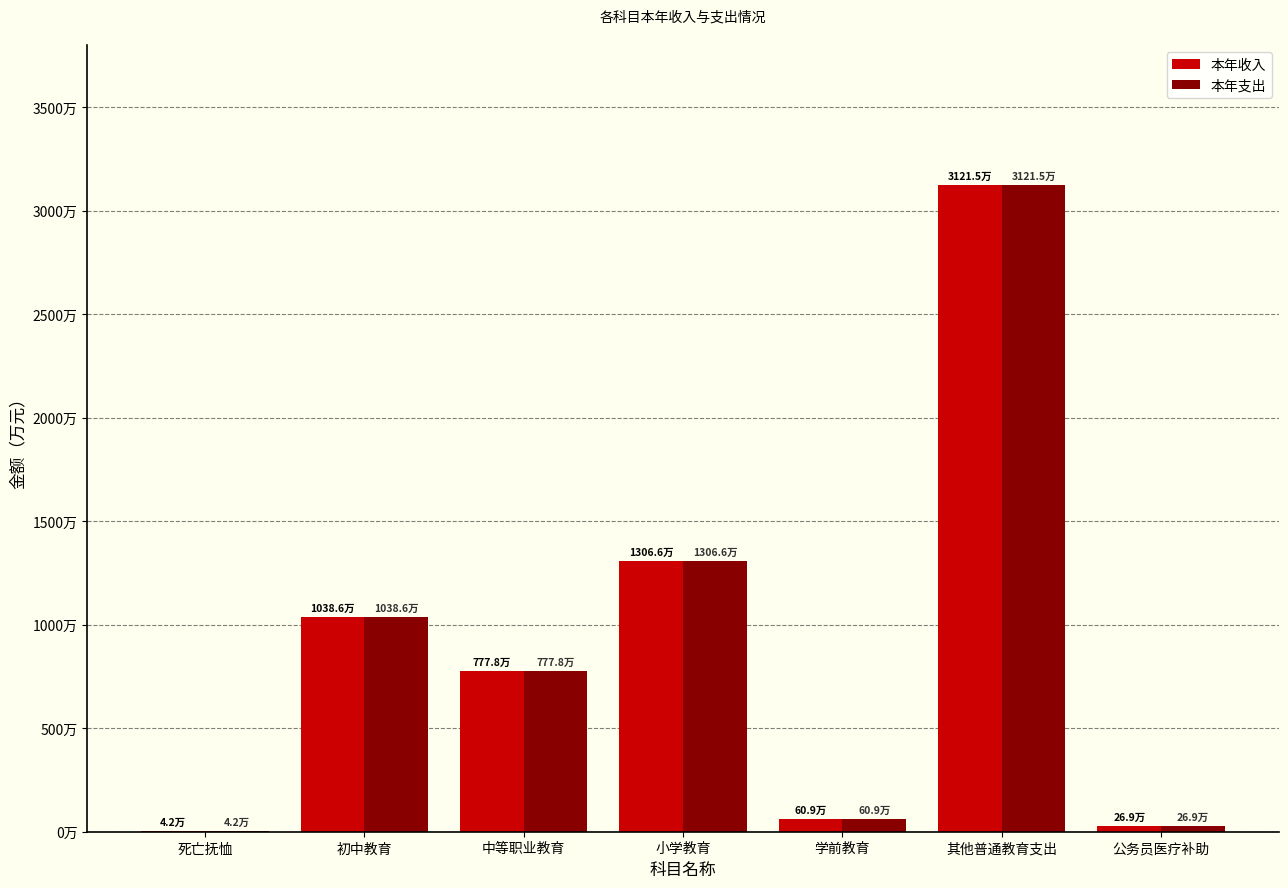

What is the value of the 本年收入 bar at the 1st from the left?

42232.0